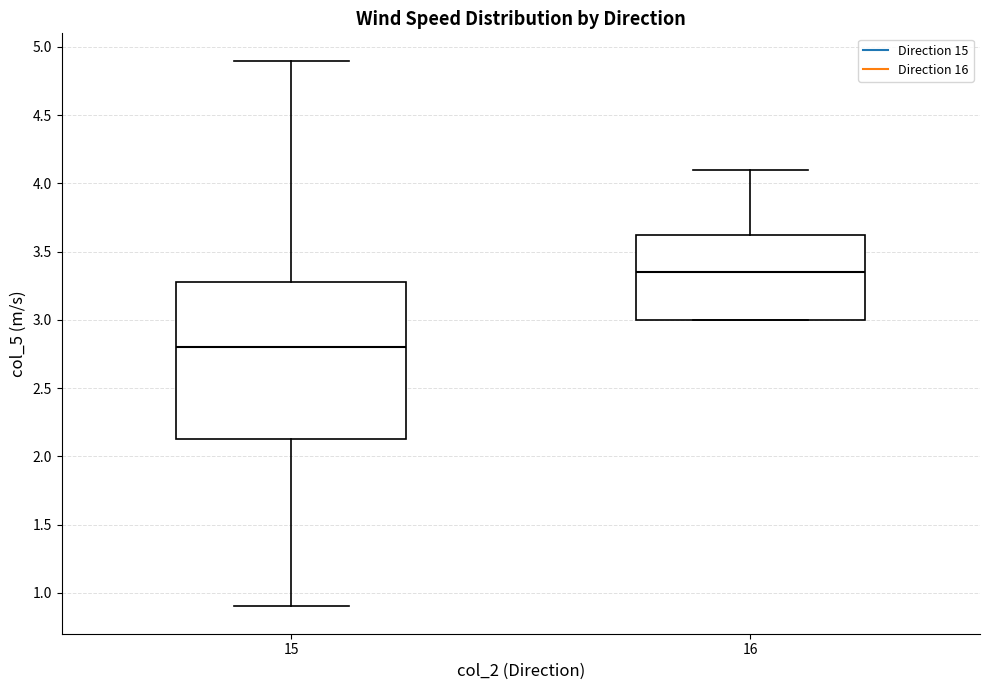

Reading left to right, read every box against the y-axis: the position of its median line, the range the box covers, and the ends of its whiskers. The values are not printed on the chart, so give them approximately, as read against the axis.

15: median 2.80, box 2.15 to 3.30, whiskers 0.90 to 4.90
16: median 3.35, box 3.00 to 3.65, whiskers 3.00 to 4.10